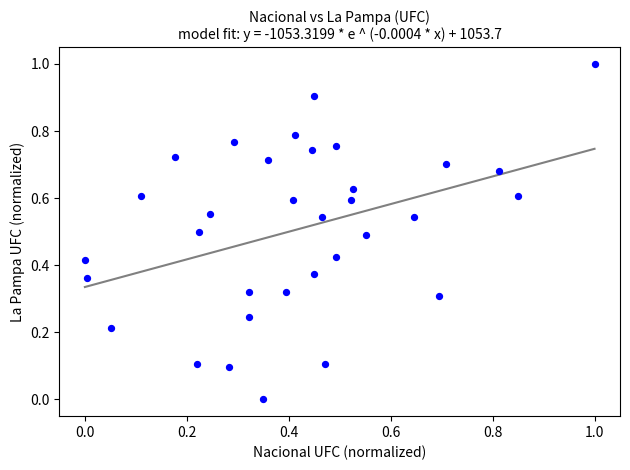

What is the range of X values (max minus min)?

1.0